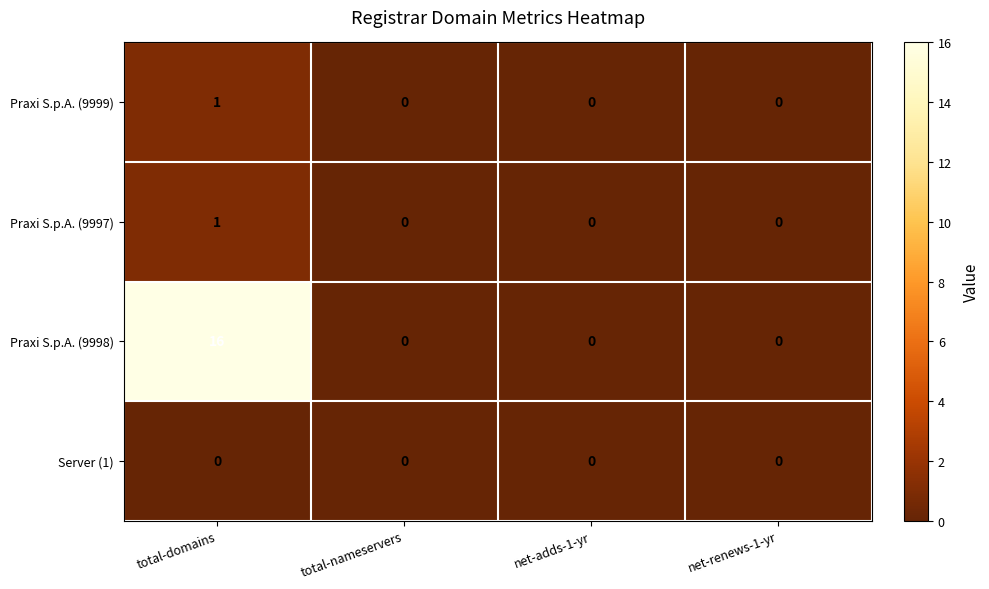

What is the greatest value displayed?

16